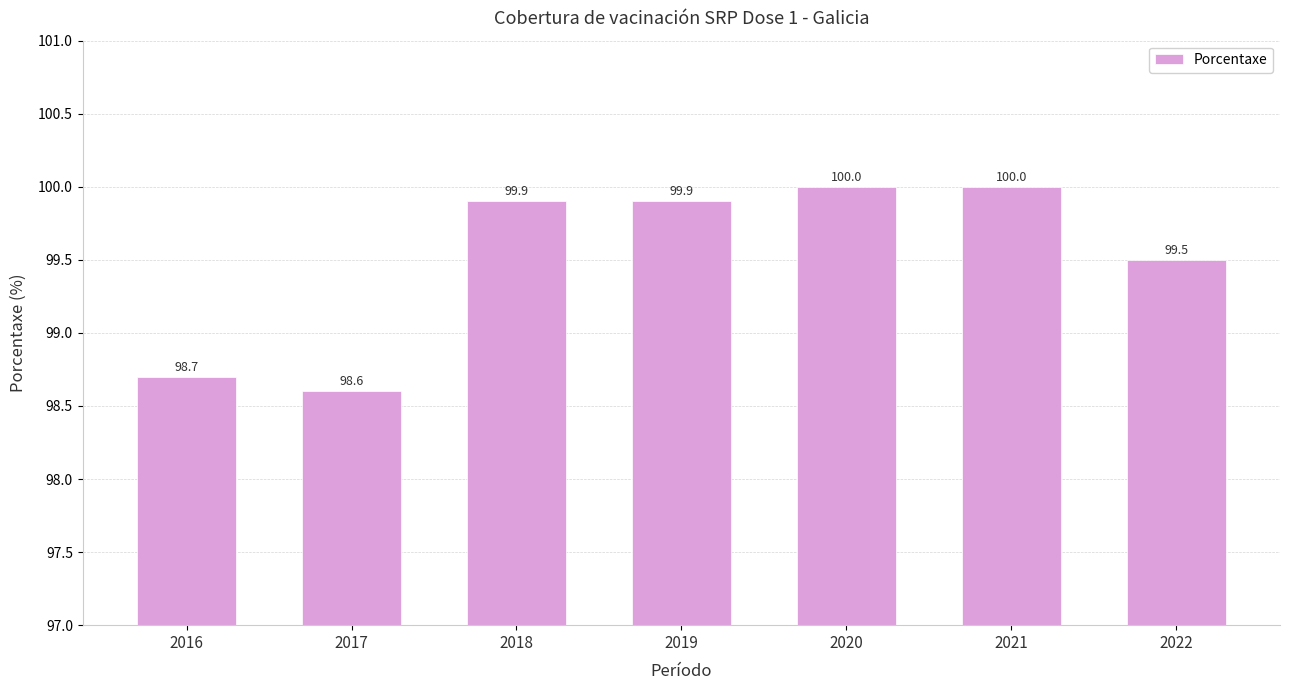

Is it true that the value at 2020 is 100.0?

True